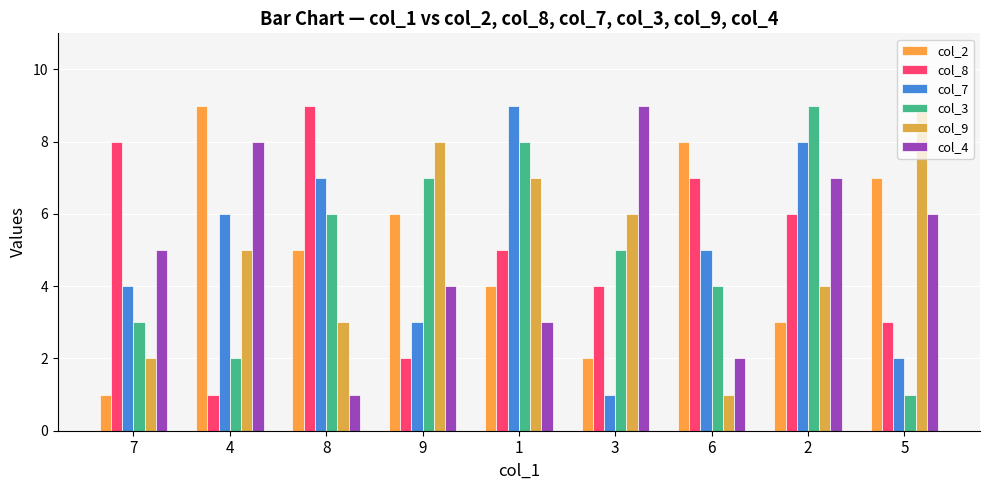

At how many categories does at least one series exceed 7?

9